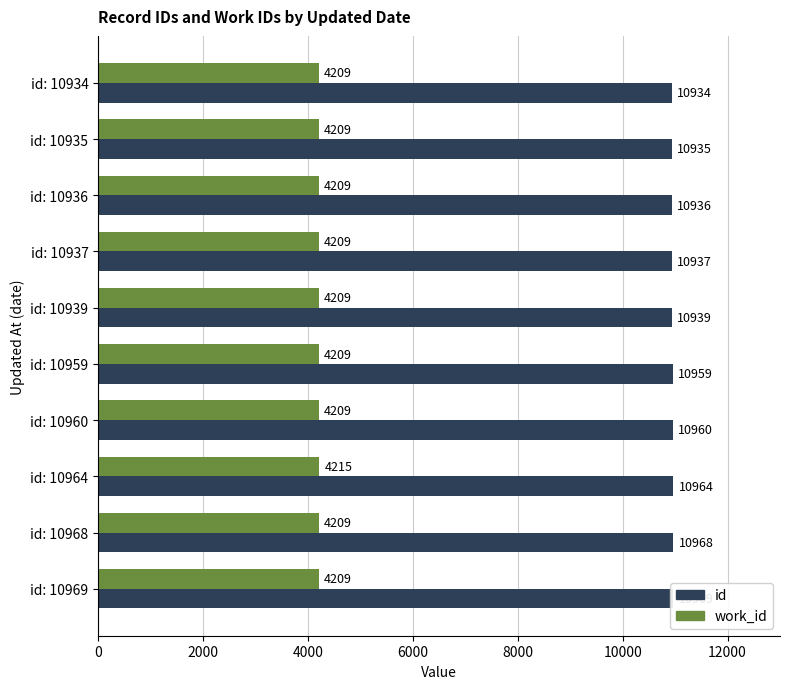

What is the sum of all id values?

109501